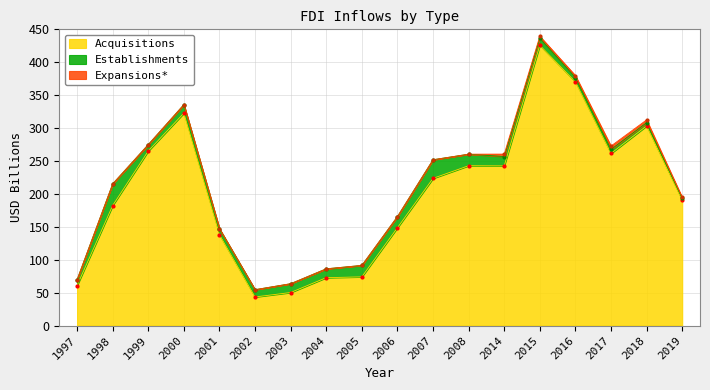

Is the value of Expansions at 2002 greater than the value of Establishments at 1998?

No